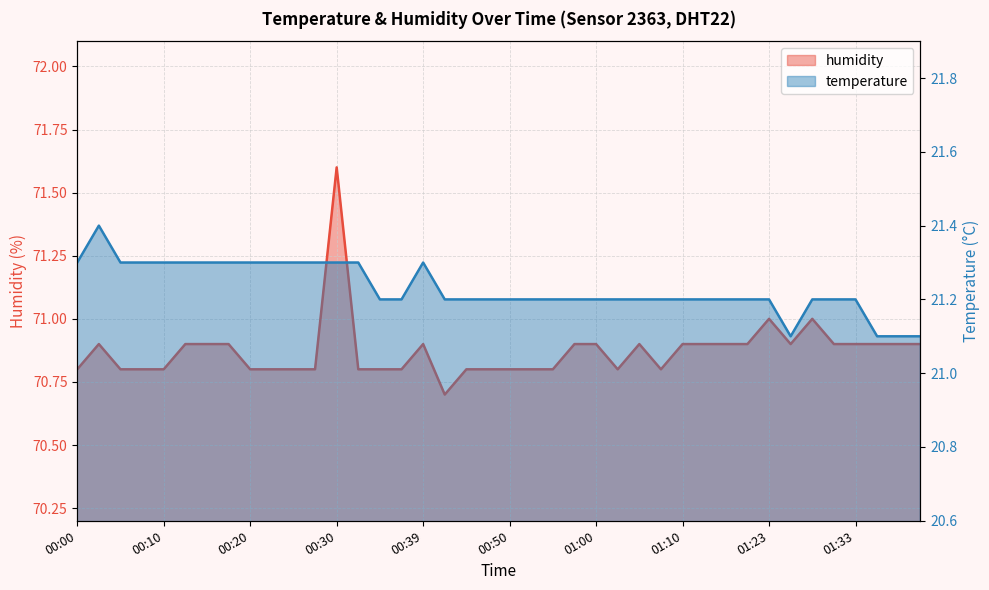

What is the difference between the maximum and second lowest values in the temperature series?

0.3